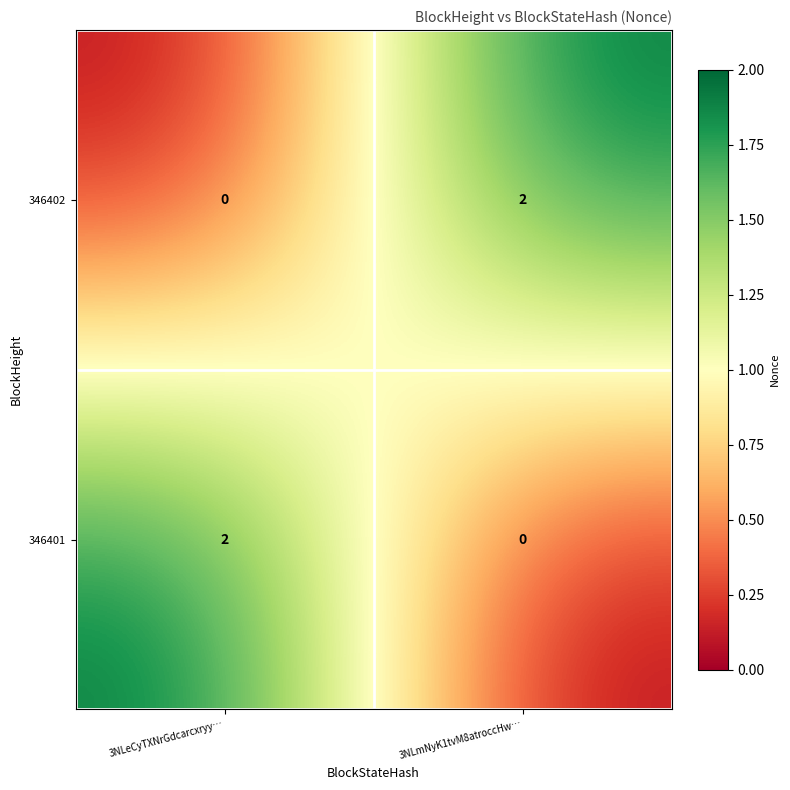

Is the value of 346401 at 3NLmNyK1tvM8atroccHw… greater than the value of 346402 at 3NLmNyK1tvM8atroccHw…?

No